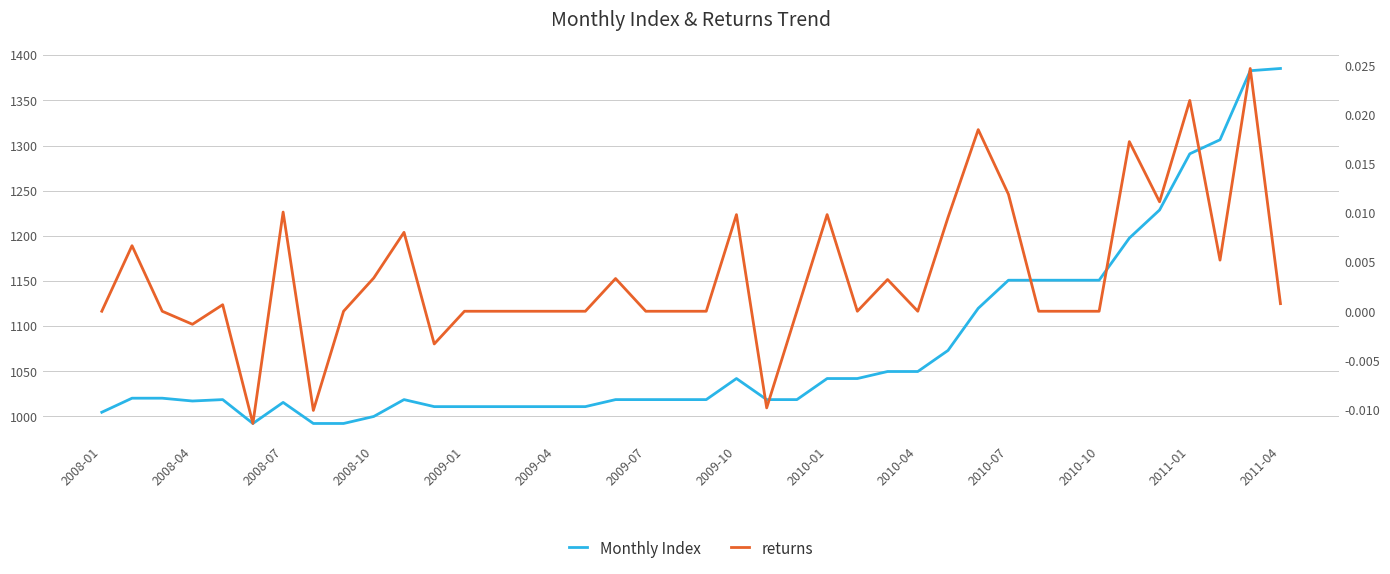

Is it true that returns equals 0.0 at 2008-10?

False